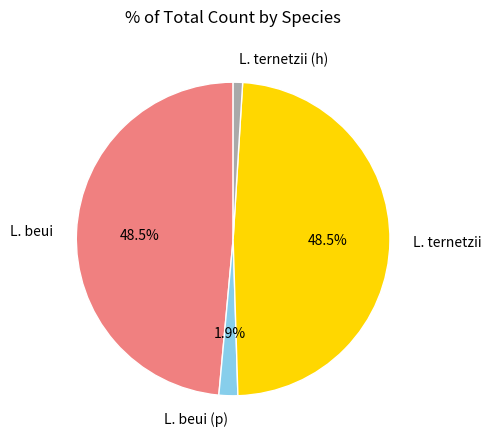

Which slice is the smallest?

L. ternetzii (h)